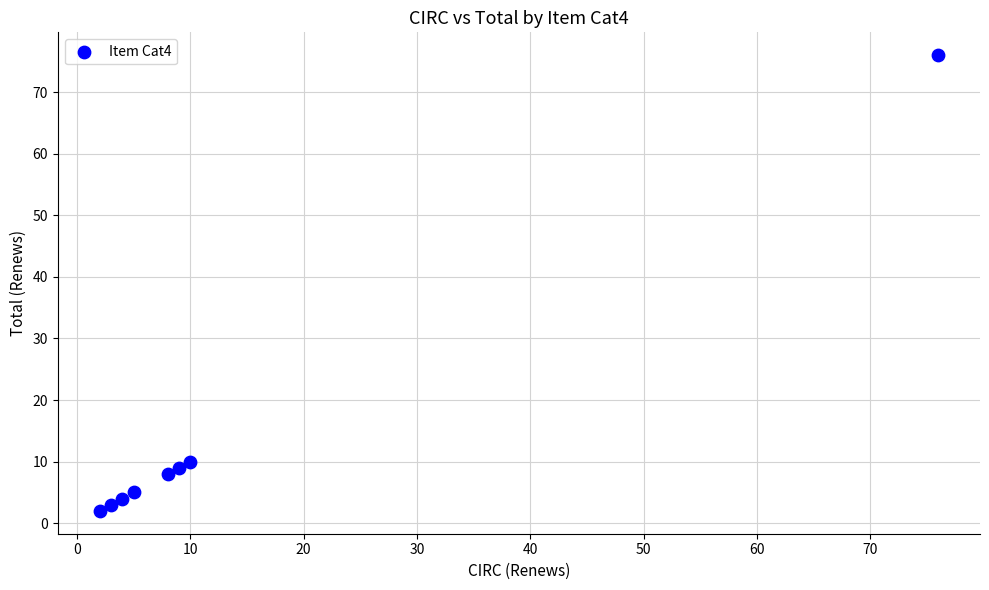

What Y value in the scatter plot is closest to 39?

10